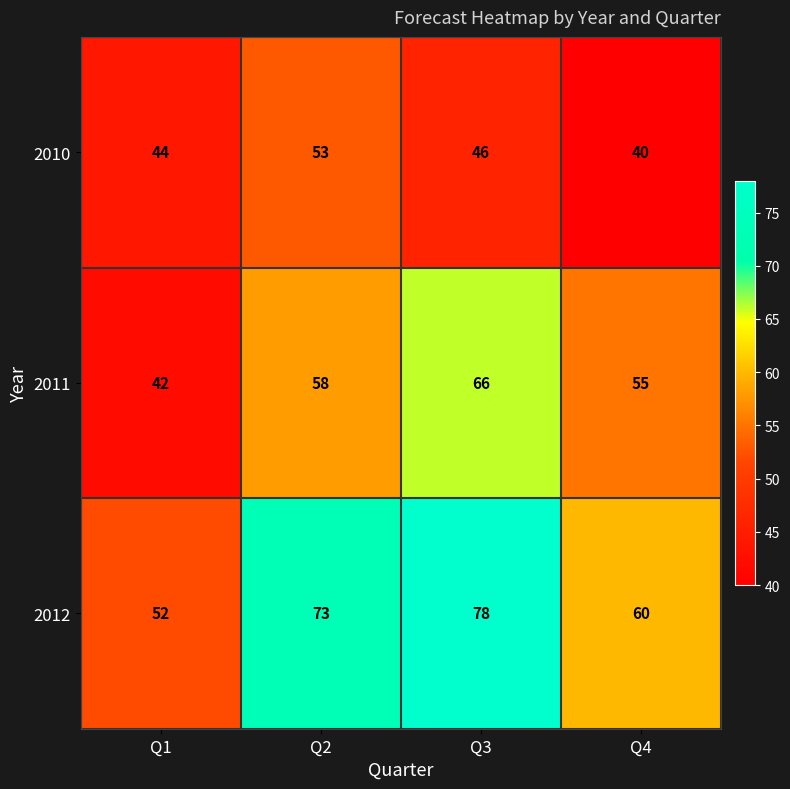

Reading left to right, extract all data points from this chart.

2010: Q1=44	Q2=53	Q3=46	Q4=40
2011: Q1=42	Q2=58	Q3=66	Q4=55
2012: Q1=52	Q2=73	Q3=78	Q4=60